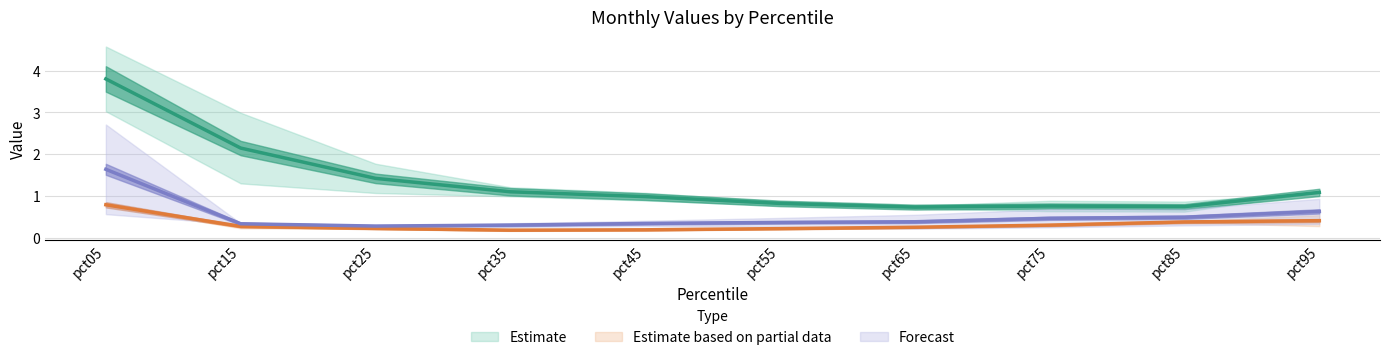

List the labels in order of Jan value, smallest first.

pct85, pct75, pct65, pct55, pct45, pct95, pct35, pct25, pct15, pct05